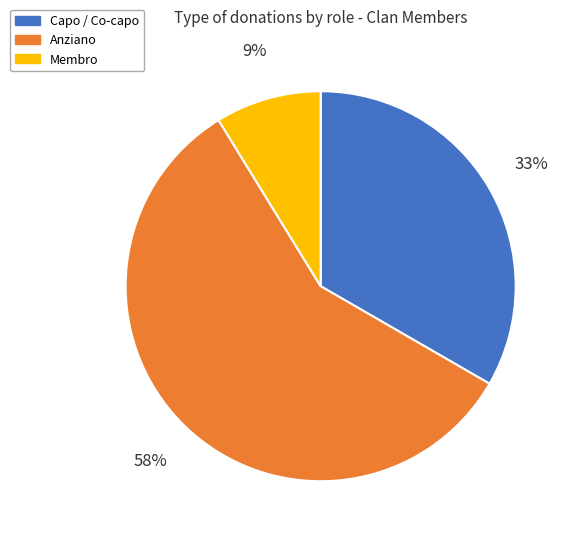

How many segments does this pie chart have?

3